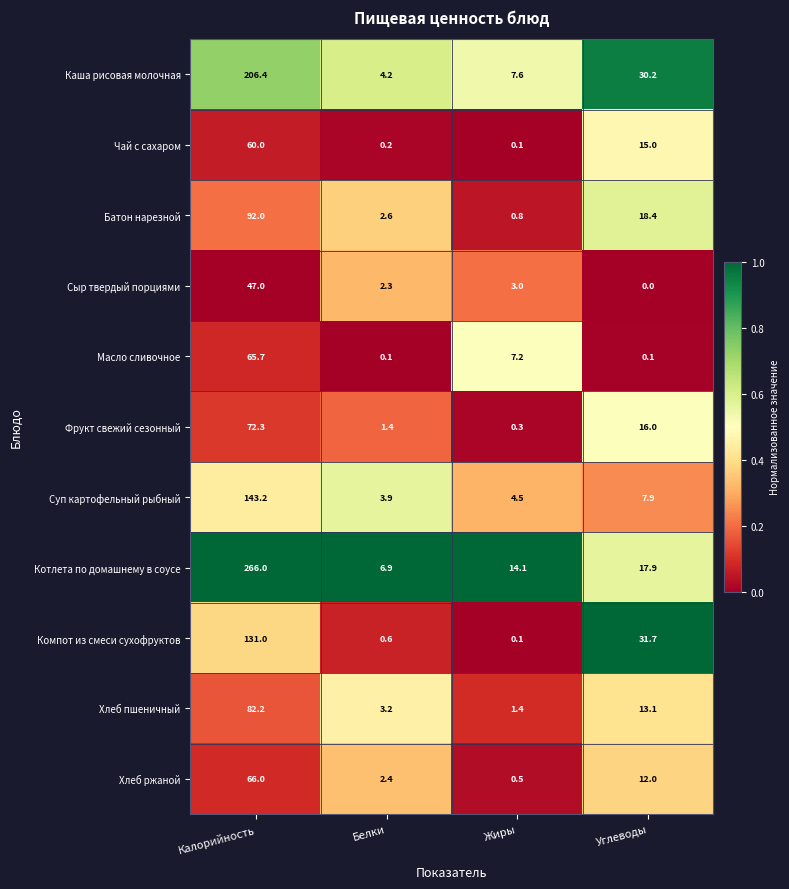

Between Калорийность and Углеводы, which series saw the biggest shift?

Котлета по домашнему в соусе